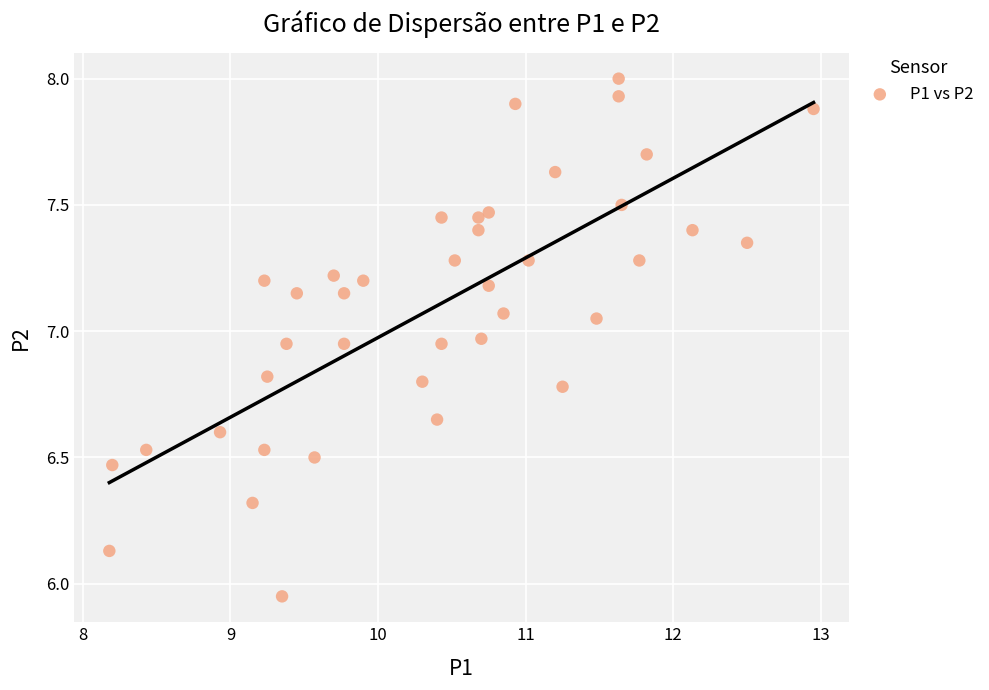

What is the range of X values (max minus min)?

4.8